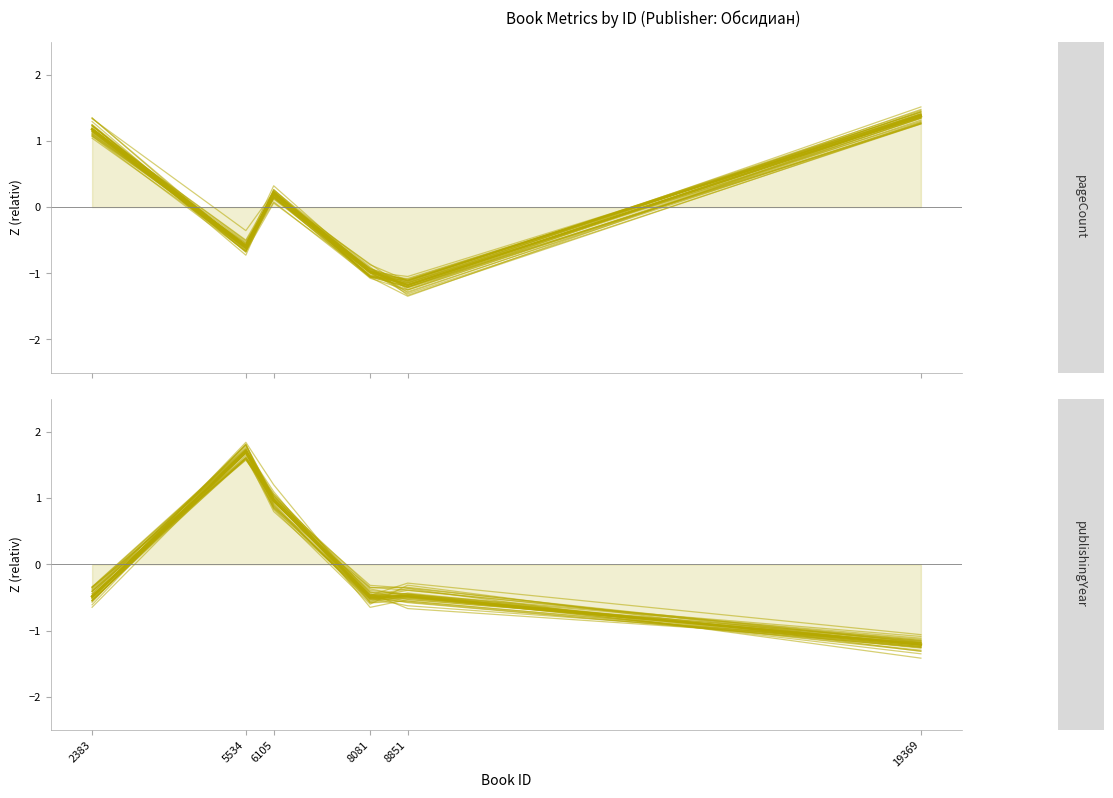

At which category does pageCount (mean) reach its first local valley?

5534